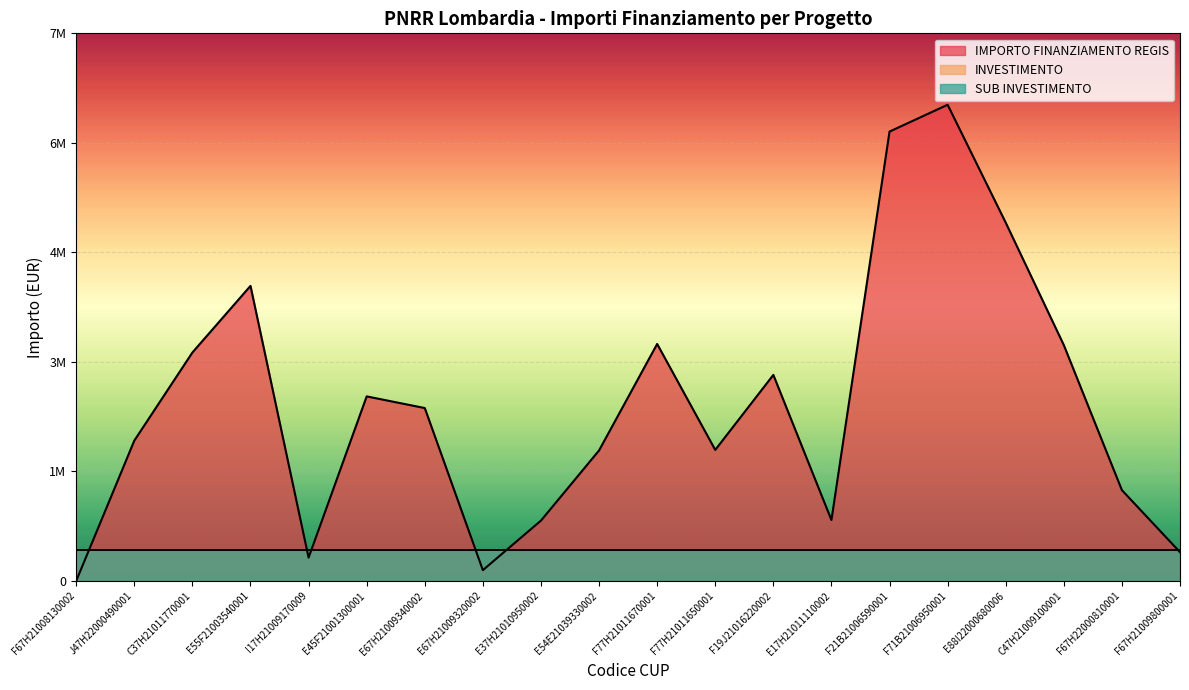

Between I17H21009170009 and F77H21011650001, which series saw the biggest shift?

IMPORTO FINANZIAMENTO REGIS